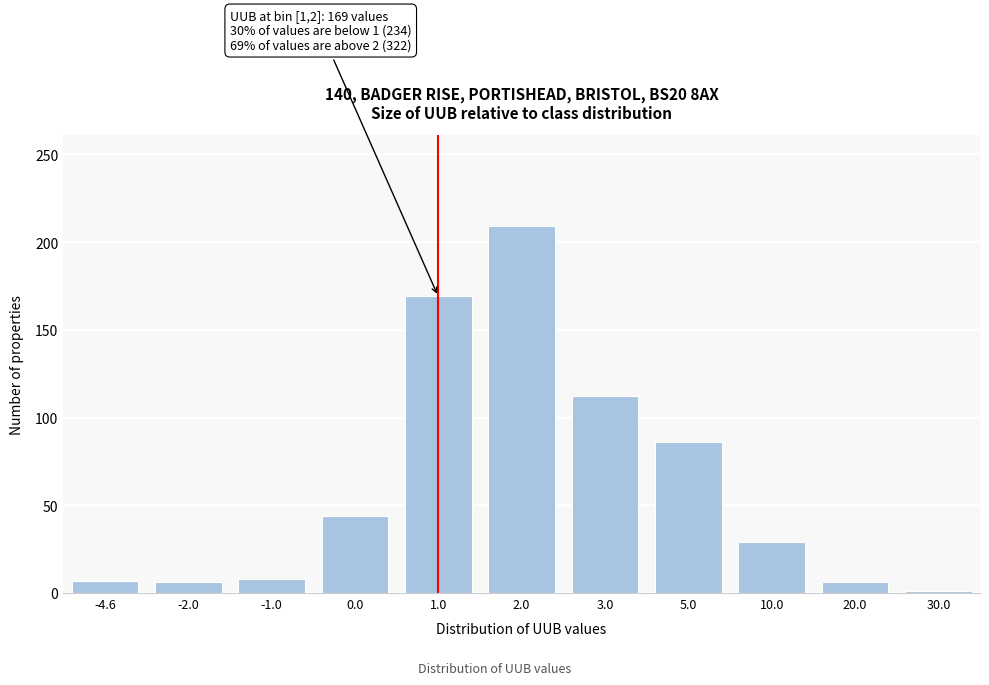

What is the label of the 9th bar from the left?

10.0